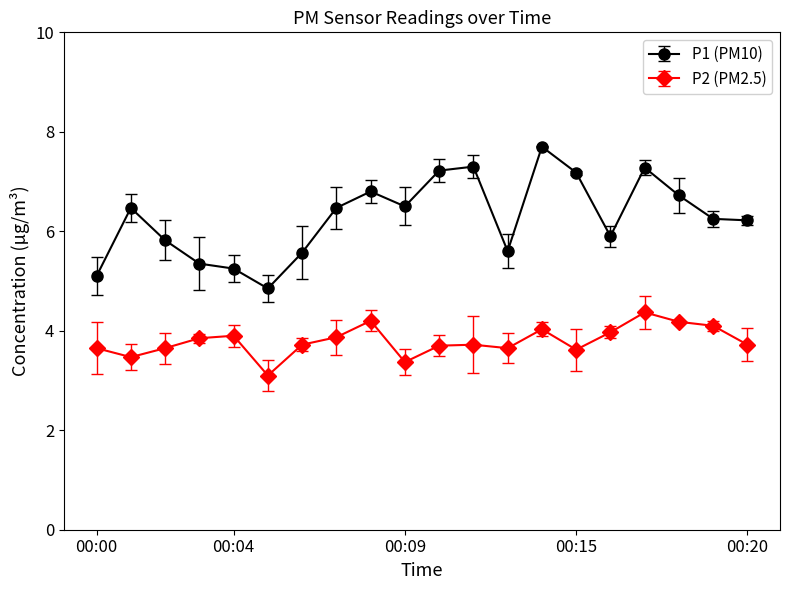

How many data points in P1 (PM10) are above 6?

12